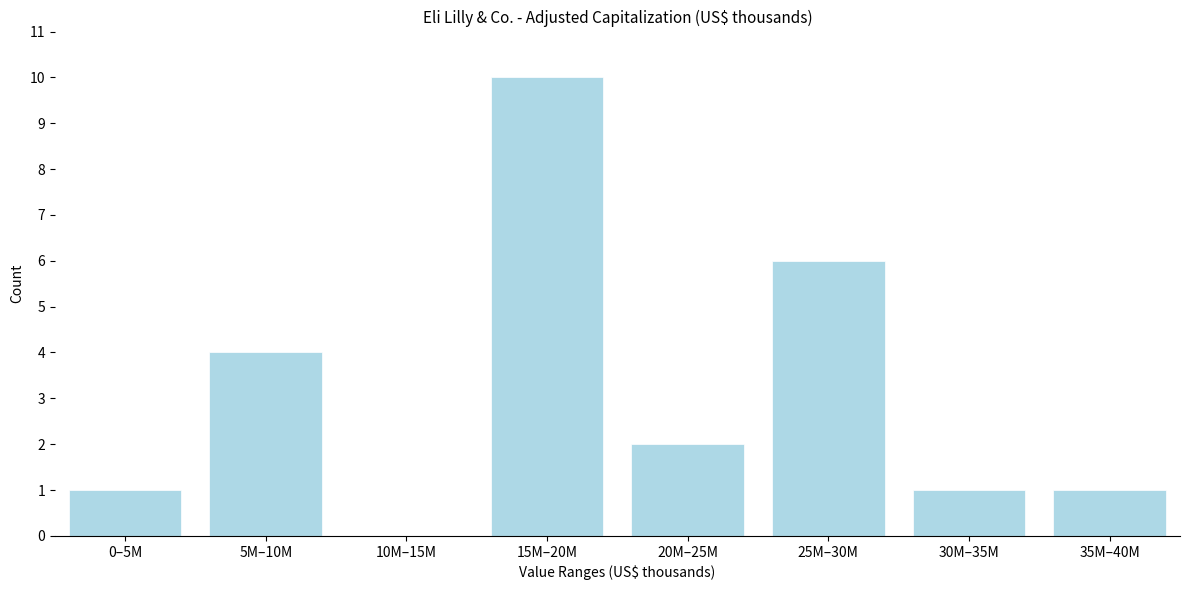

Reading left to right, extract all data points from this chart.

0–5M=1	5M–10M=4	10M–15M=0	15M–20M=10	20M–25M=2	25M–30M=6	30M–35M=1	35M–40M=1